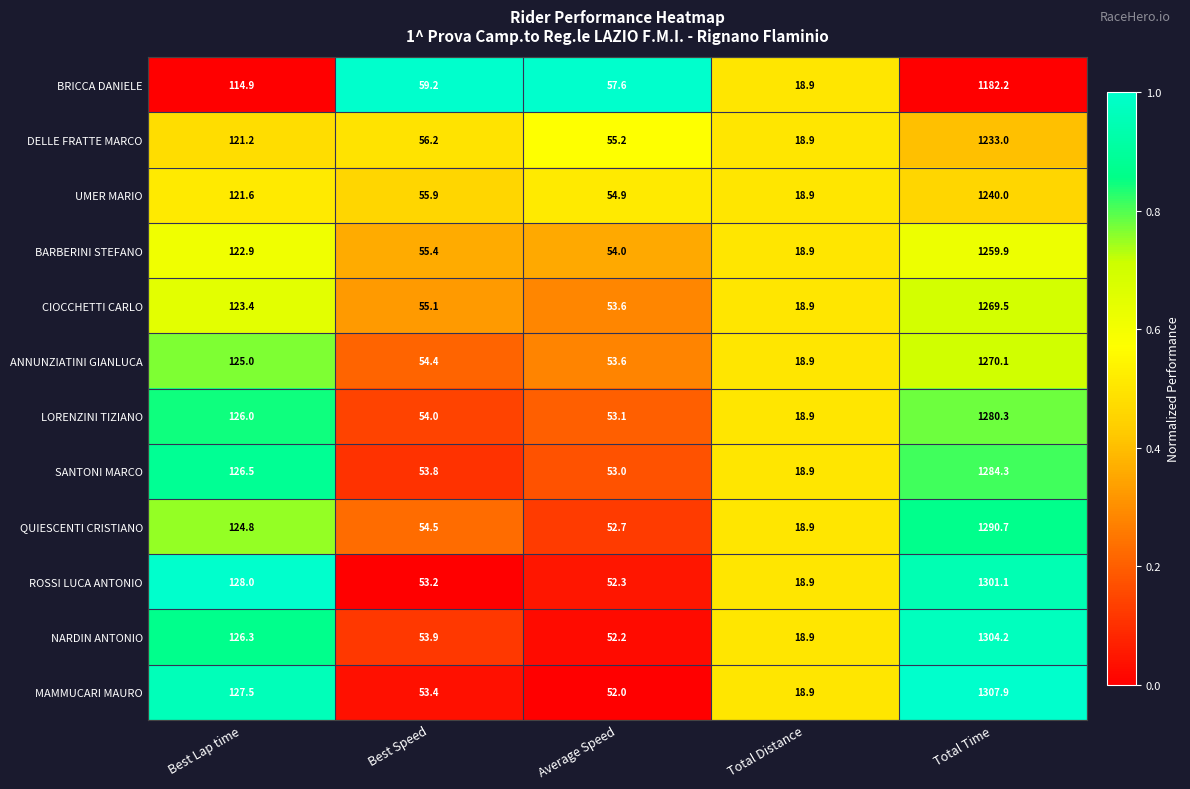

True or false: ROSSI LUCA ANTONIO has a value of 77.3 at Best Lap time.

False